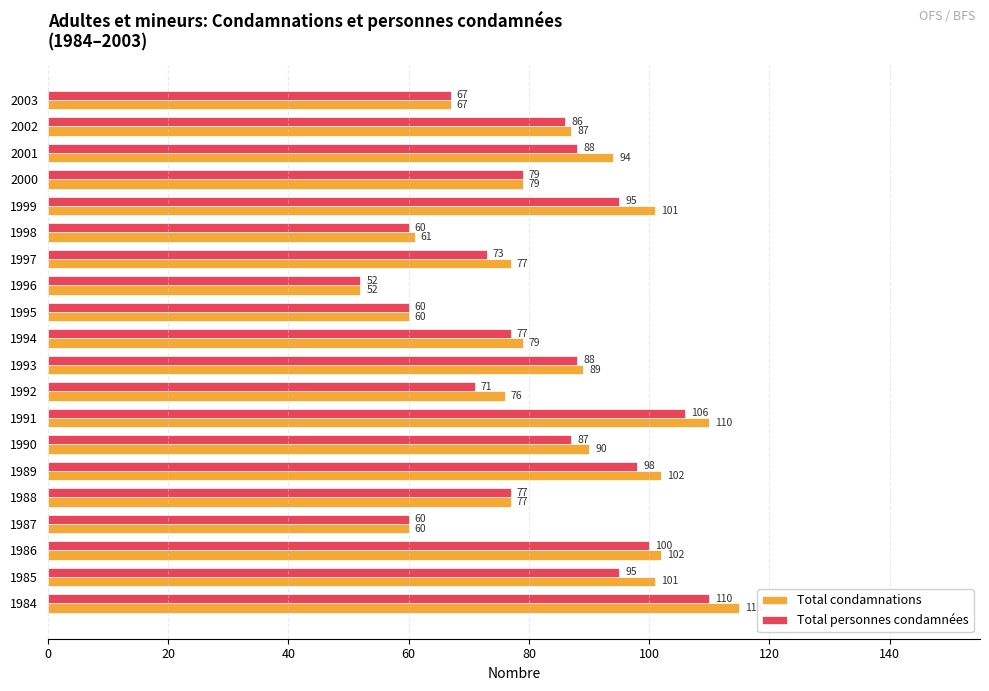

Between 1998 and 2003, which series saw the biggest shift?

Total personnes condamnées